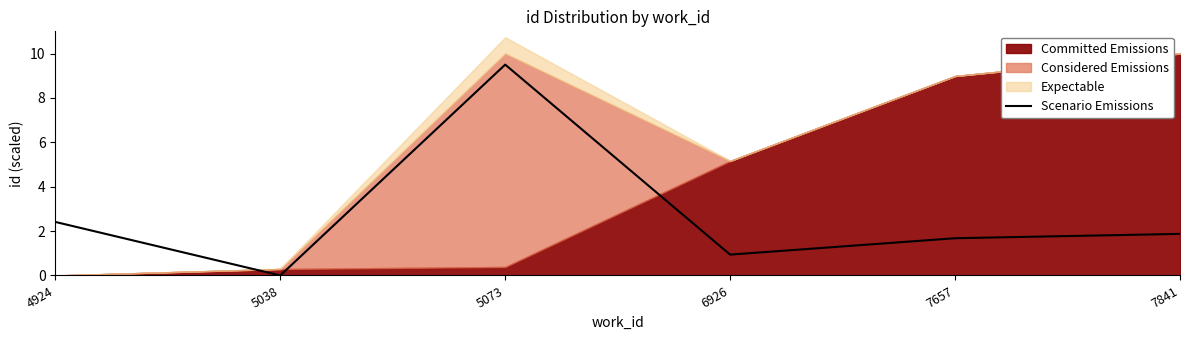

Reading left to right, what are all the values shown in this chart?

2.4	0.0	9.5	0.9	1.7	1.9